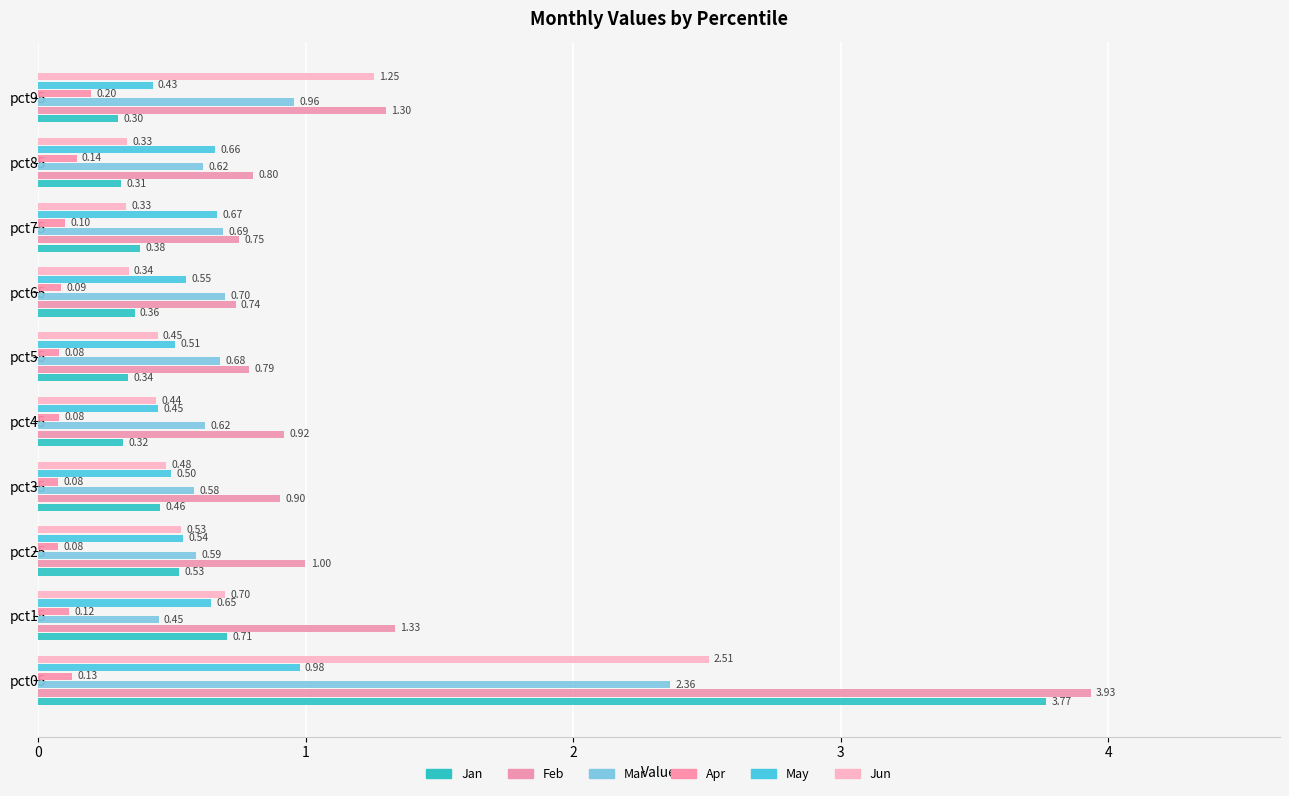

What is the smallest value displayed?

0.1